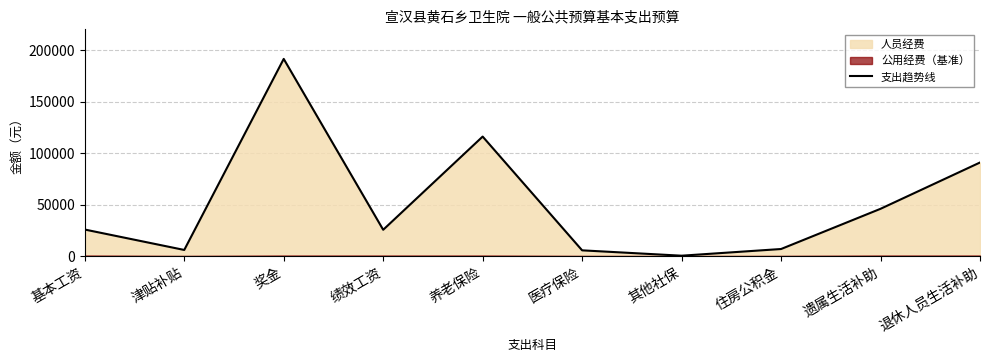

Rank the categories by value from lowest to highest.

其他社保, 医疗保险, 津贴补贴, 住房公积金, 绩效工资, 基本工资, 遗属生活补助, 退休人员生活补助, 养老保险, 奖金